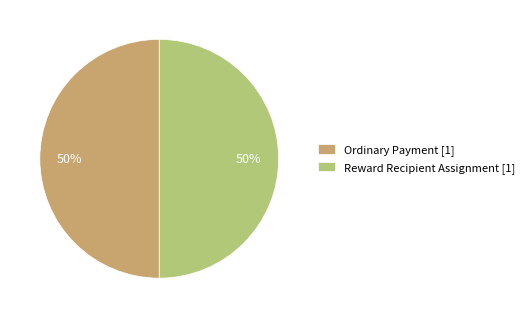

Combined, do Ordinary Payment [1] and Reward Recipient Assignment [1] account for over 50%?

Yes